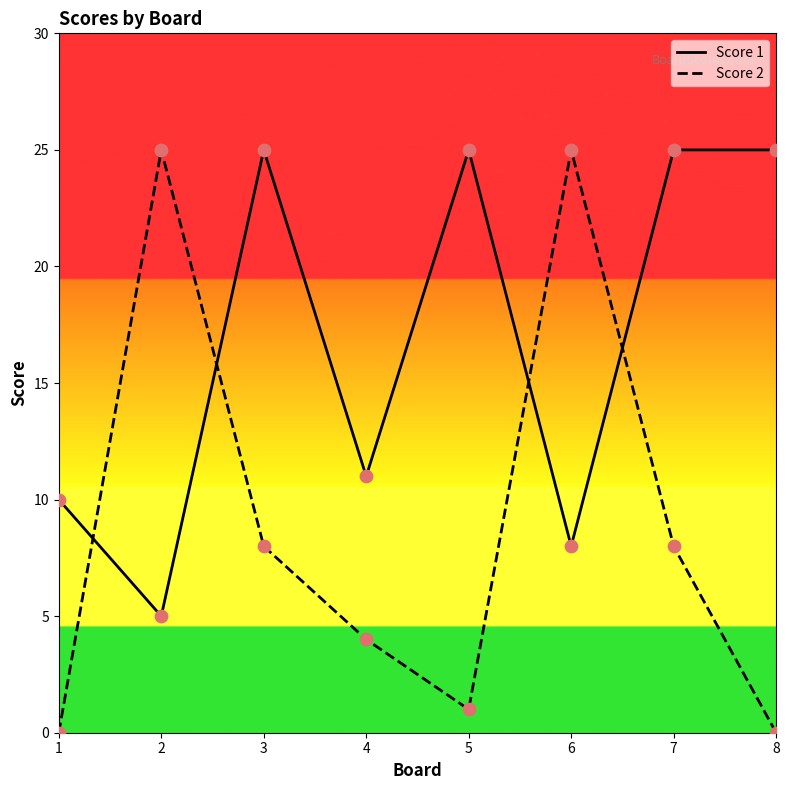

What is the total value across all series at 7?

33